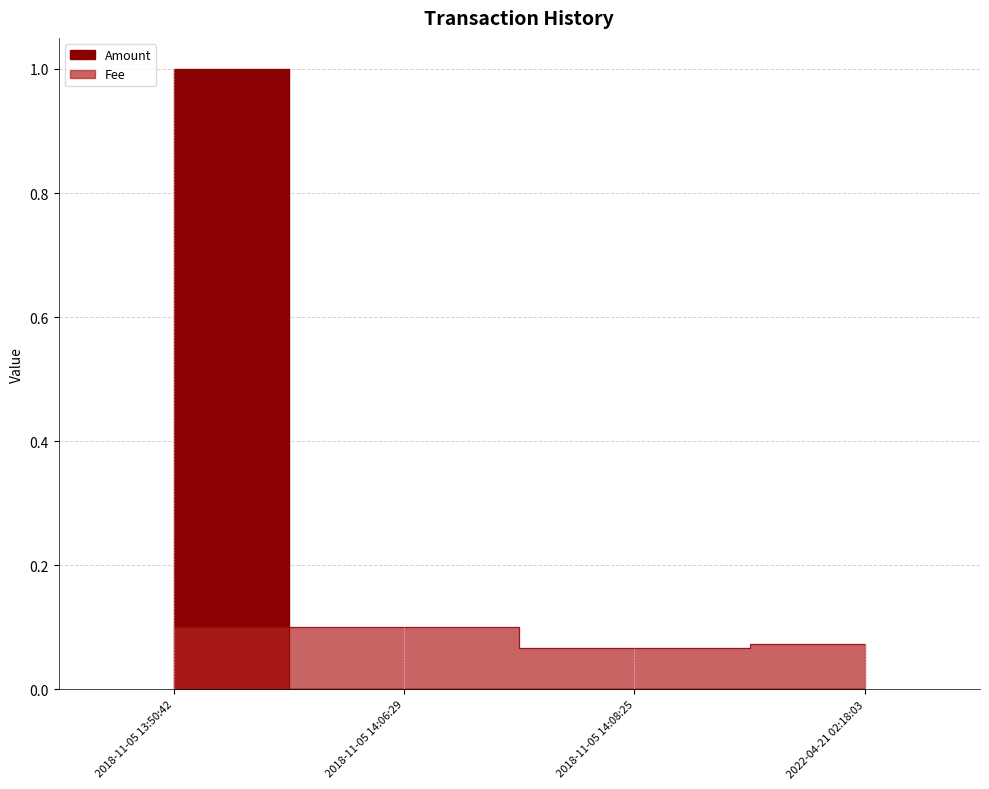

At which label is Amount closest to 0?

2018-11-05 14:06:29